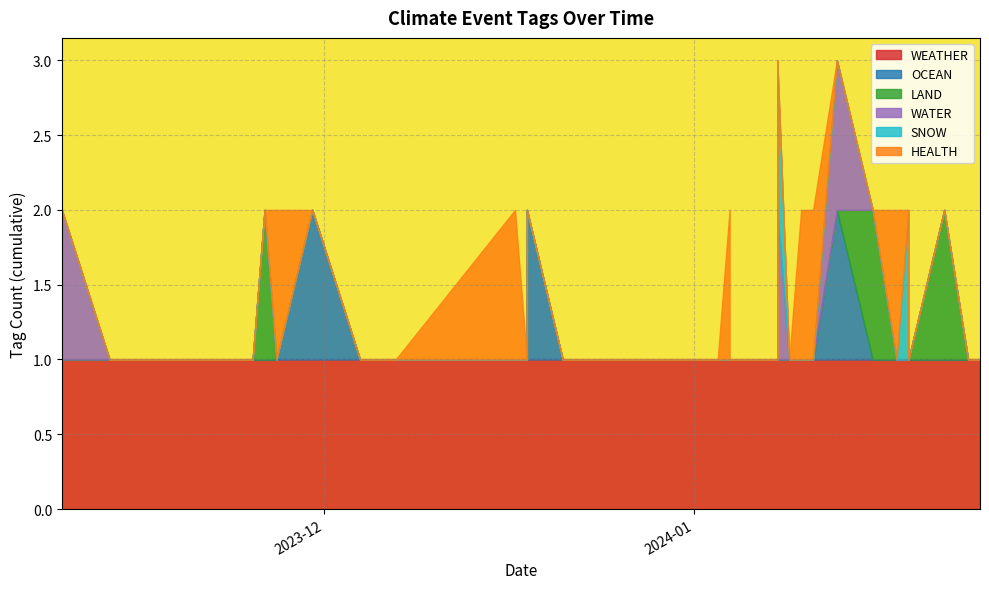

At which category does the chart reach its peak across all series?

2024-01-25